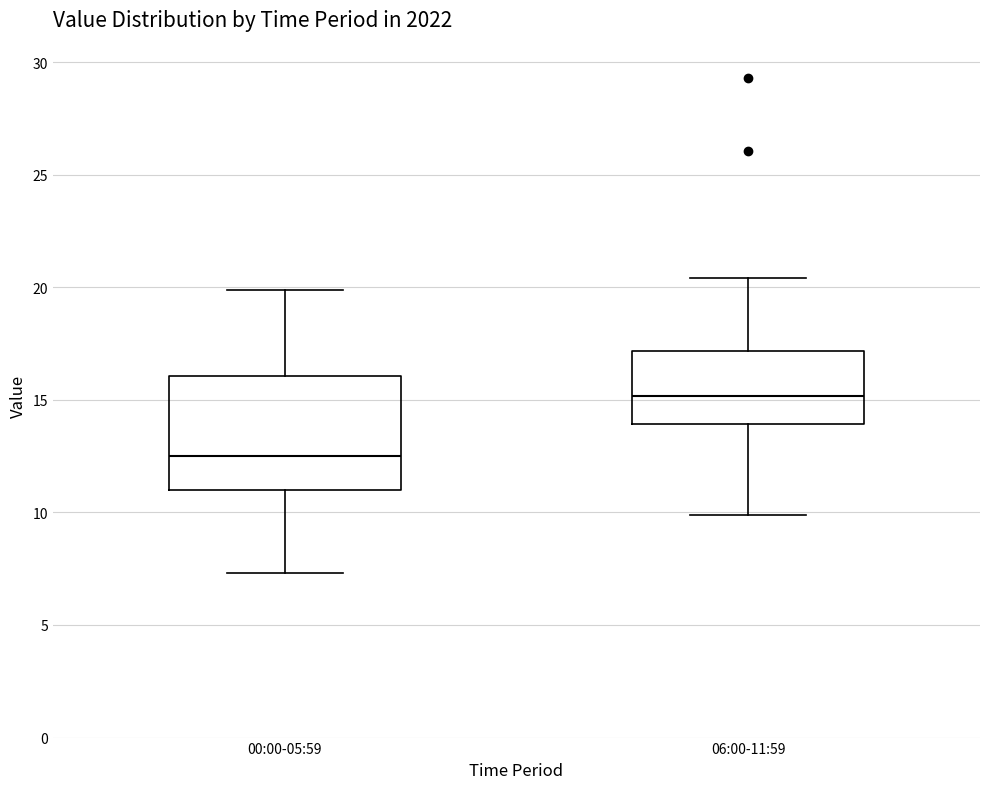

Reading left to right, transcribe this box plot: for each box, give where its median line is, the range the box spans, and where its two whiskers end, as read against the y-axis. The values are not printed on the chart, so give them approximately, as read against the axis.

00:00-05:59: median 12.5, box 11.0 to 16.0, whiskers 7.5 to 20.0
06:00-11:59: median 15.0, box 14.0 to 17.0, whiskers 10.0 to 20.5